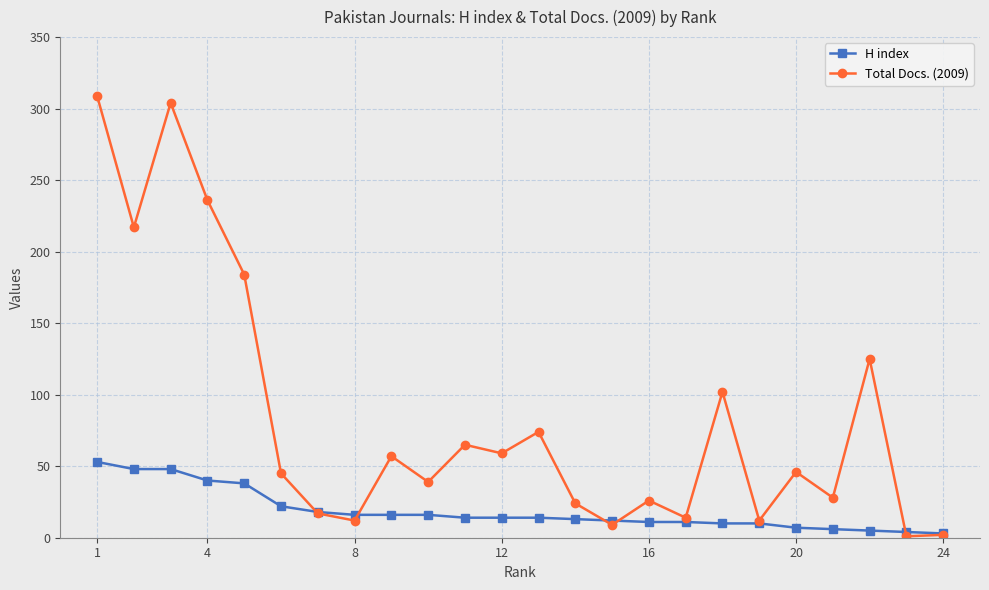

Which series has the widest spread of values?

Total Docs. (2009)